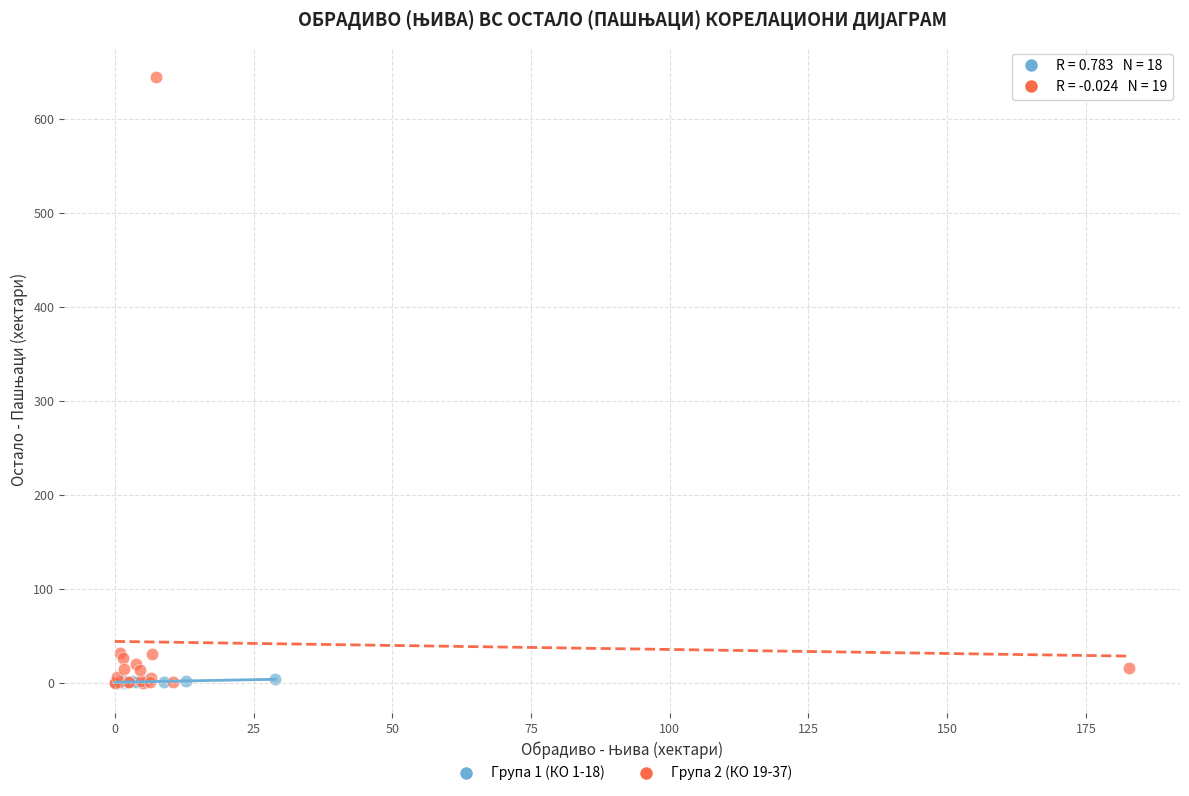

Which series has the largest Y range (max minus min)?

Група 2 (КО 19-37)